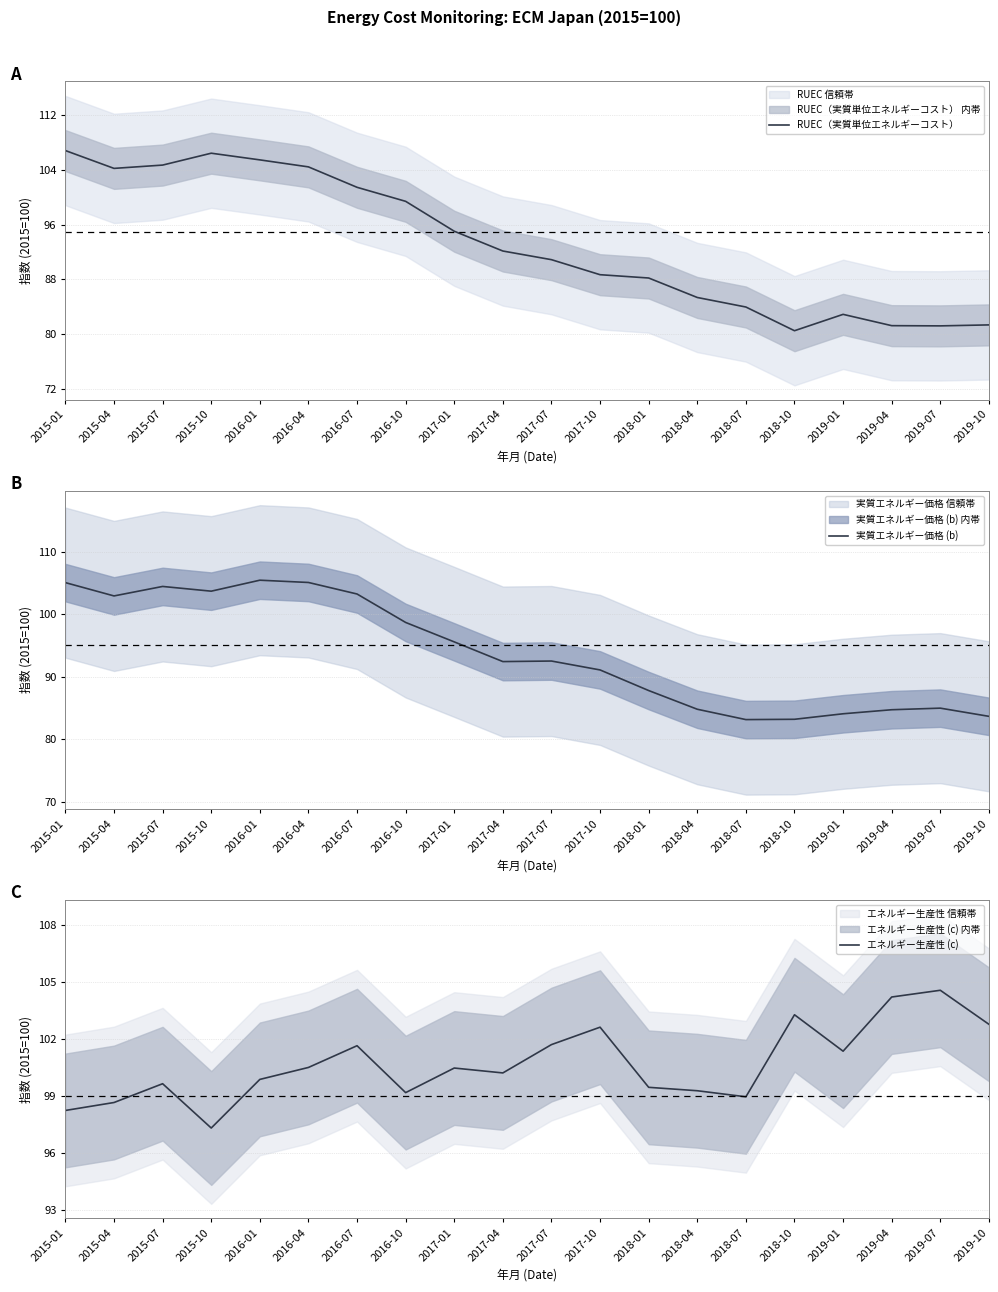

Rank the series by their maximum value, from lowest to highest.

エネルギー生産性 (c), 実質エネルギー価格 (b), RUEC（実質単位エネルギーコスト）